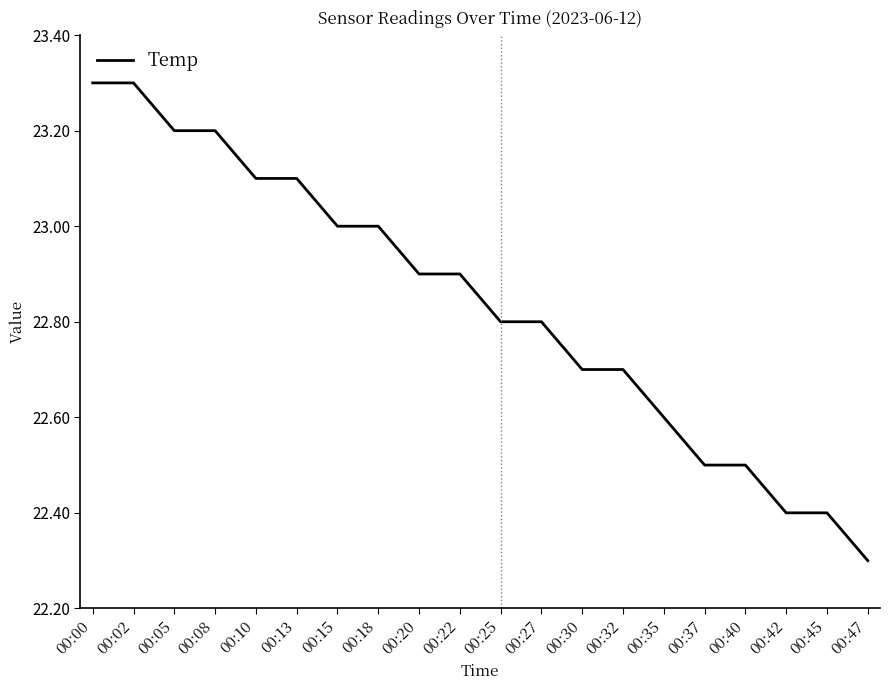

The chart shows a value of 31.5 at 00:20. True or false?

False